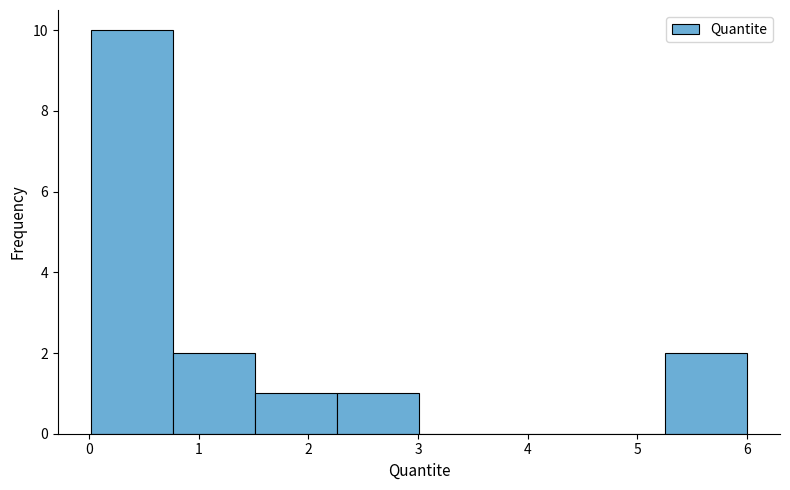

Over which range of the x-axis is the bar tallest?

0.0 to 0.8